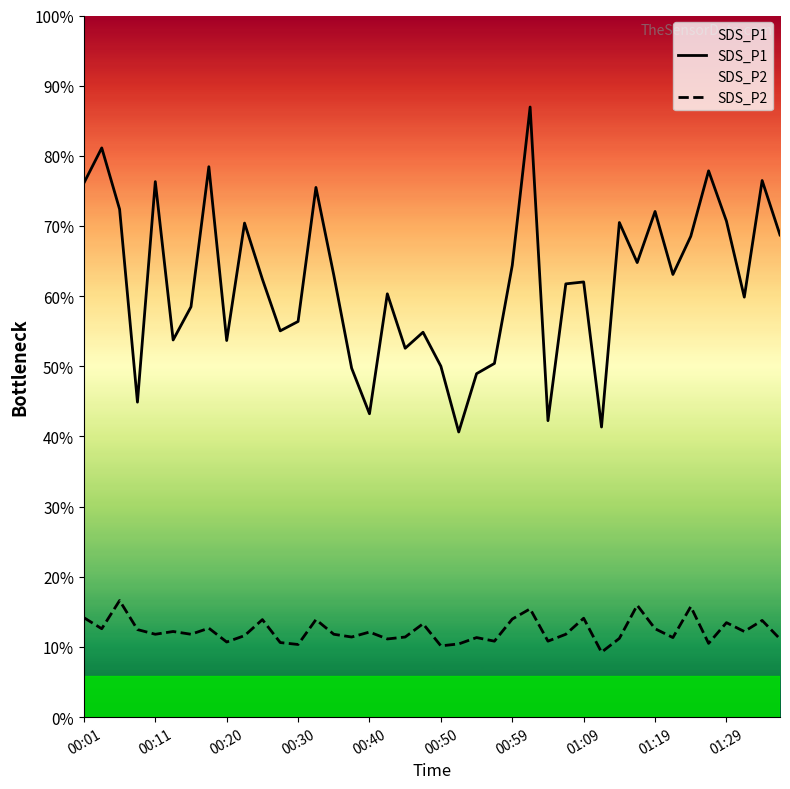

How many interior local valleys does the SDS_P1 series have?

12